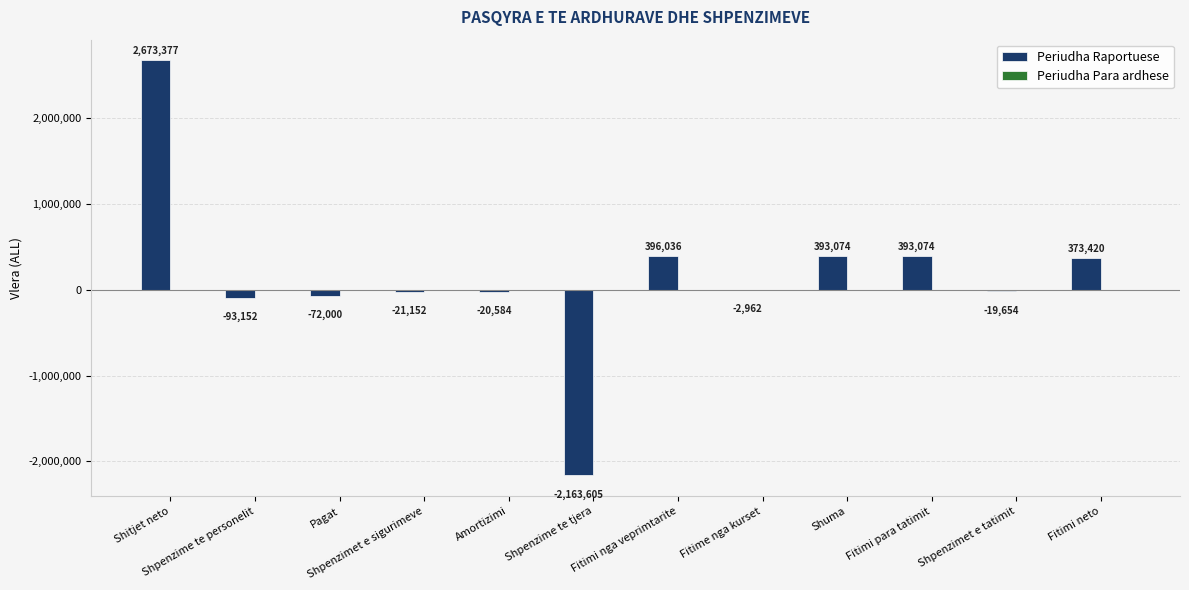

What is the sum of all values?

1835872